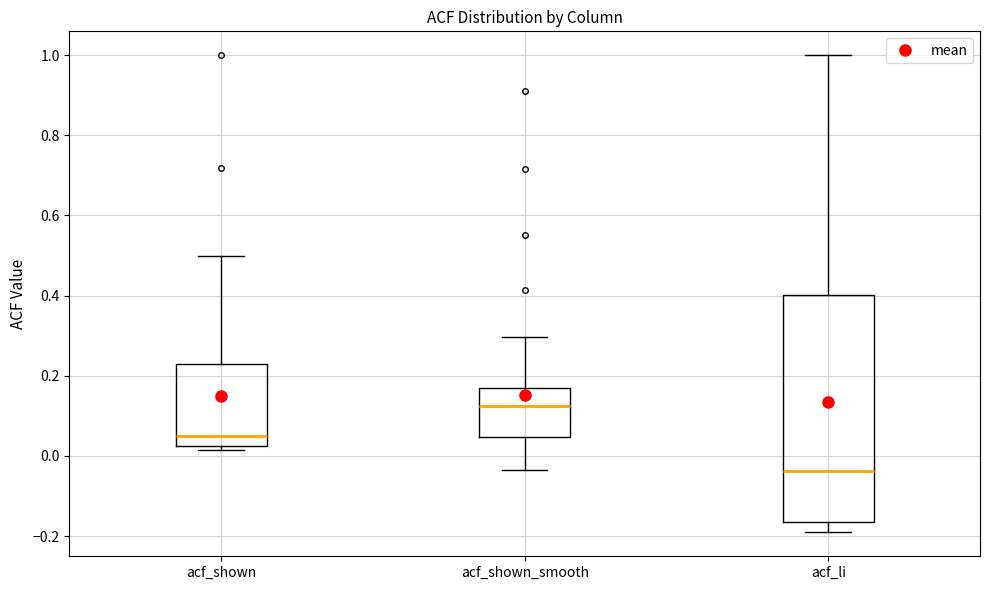

Reading left to right, transcribe this box plot: for each box, give where its median line is, the range the box spans, and where its two whiskers end, as read against the y-axis. The values are not printed on the chart, so give them approximately, as read against the axis.

acf_shown: median 0.04, box 0.02 to 0.24, whiskers 0.02 (just below the box's lower edge) to 0.50
acf_shown_smooth: median 0.12, box 0.04 to 0.16, whiskers -0.04 to 0.30
acf_li: median -0.04, box -0.16 to 0.40, whiskers -0.20 to 1.00